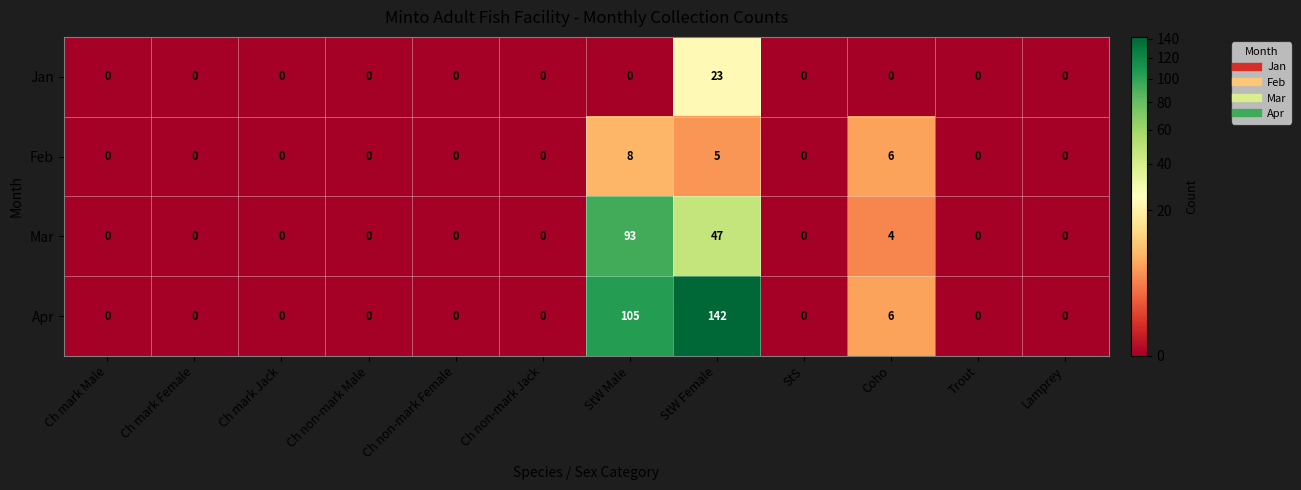

List the series in order of their peak value, lowest first.

Feb, Jan, Mar, Apr